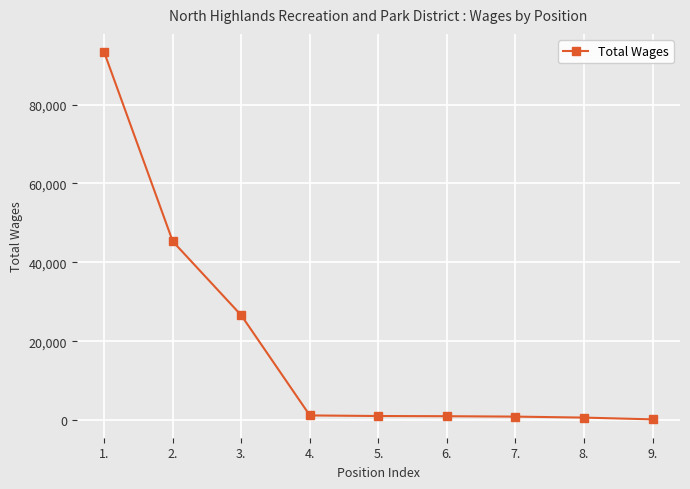

What is the smallest value displayed?

200